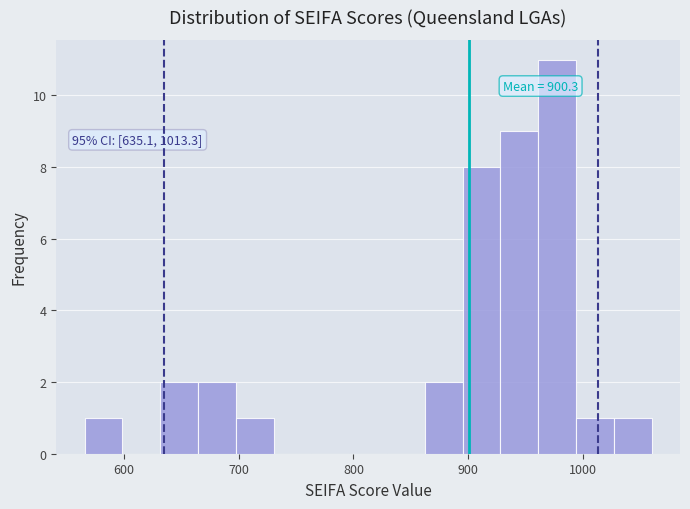

Read against the x-axis, roughly where is the centre of the tallest bar?

980